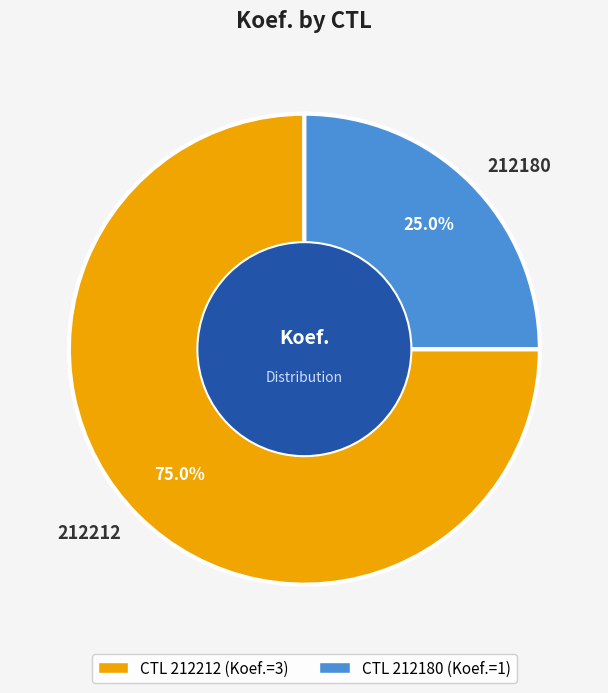

To the nearest percent, what is the difference between the 212180 and 212212 slice percentages?

50%